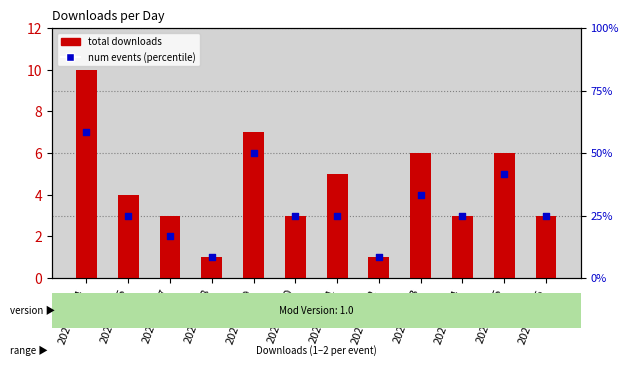

Is the value of num events (percentile) at 2024-05-14 greater than the value of total downloads at 2024-05-16?

No